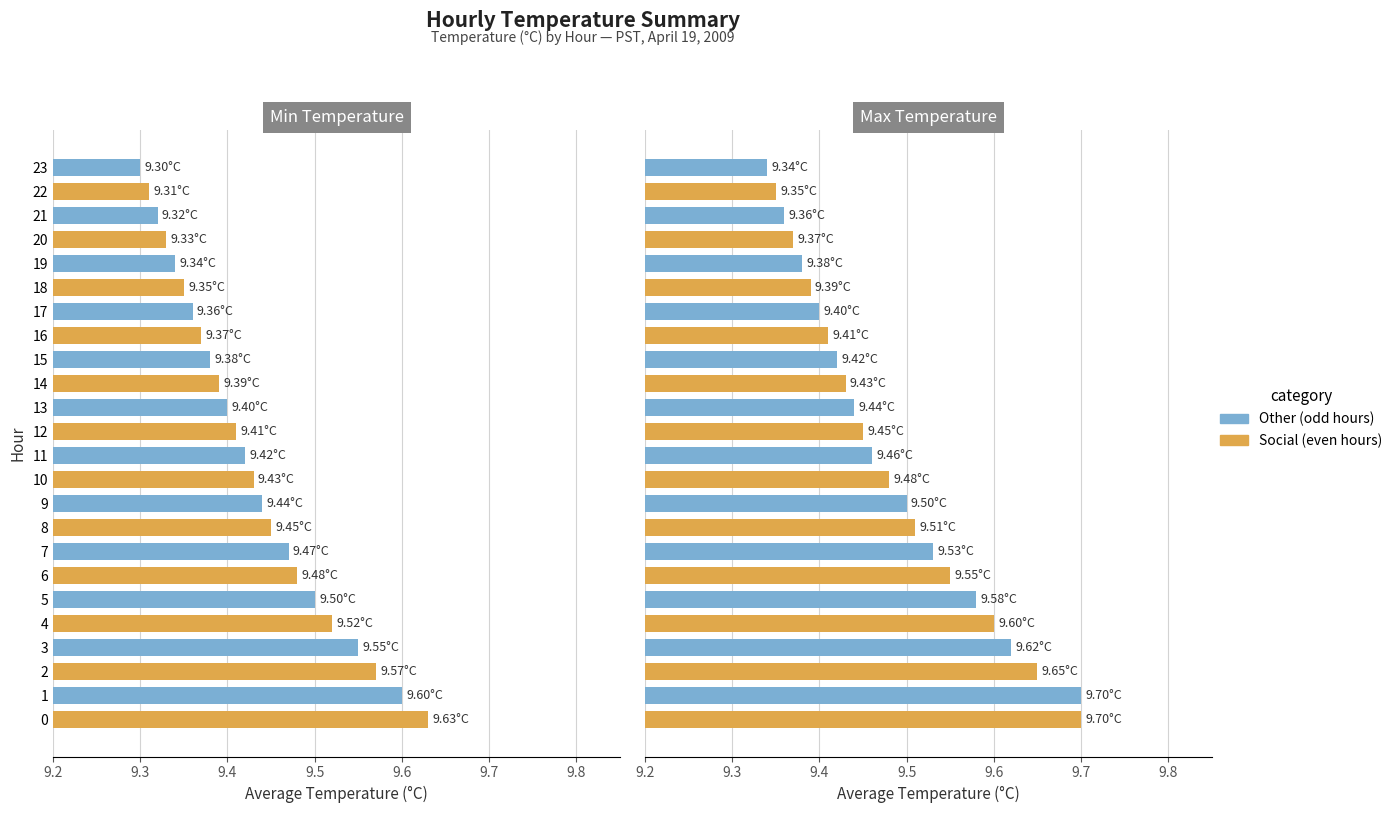

Which series has the widest spread of values?

Max Temp